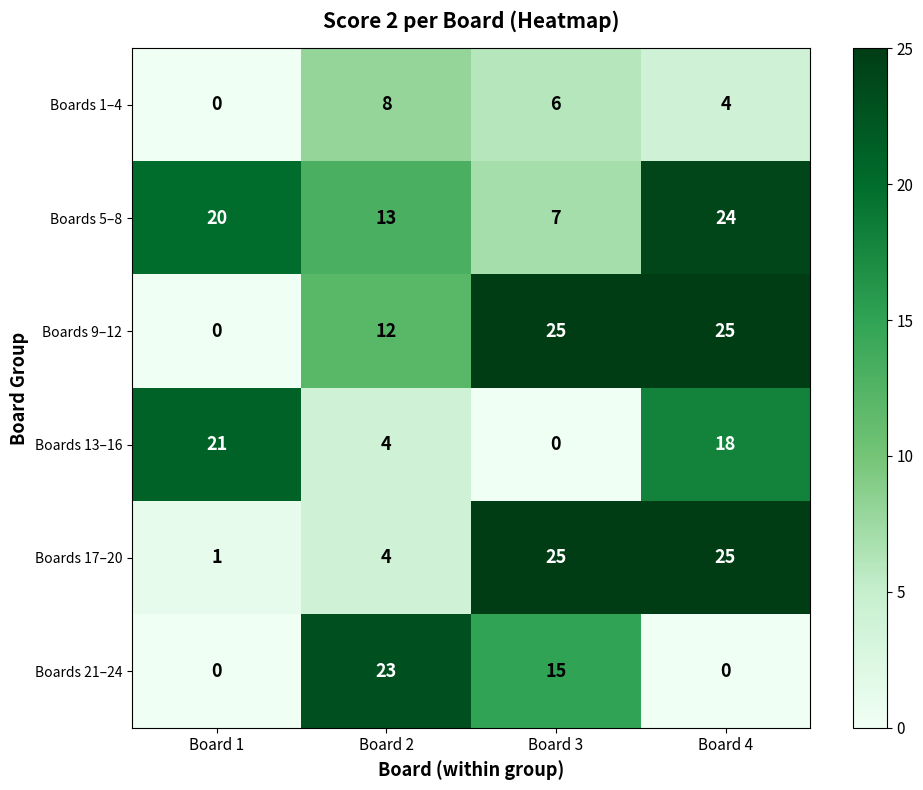

What is the total value across all series at Board 2?

64